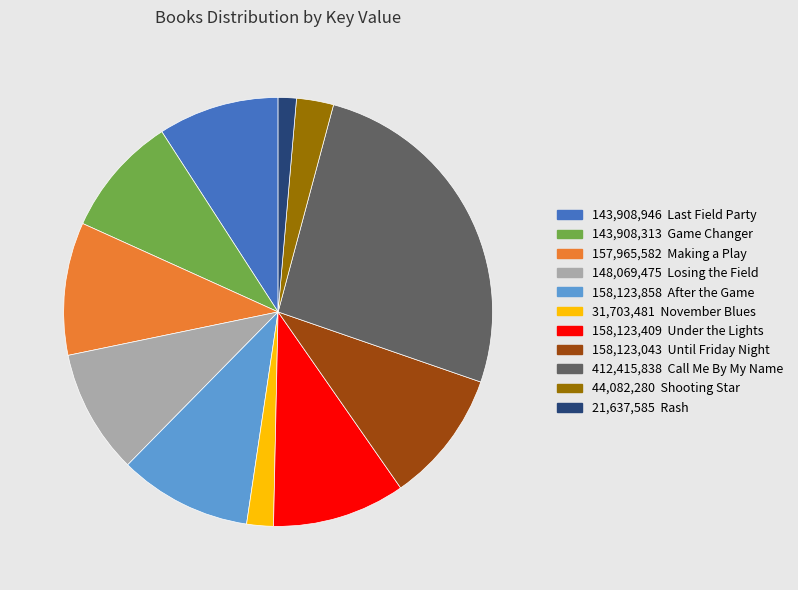

Count the number of slices in the pie.

11